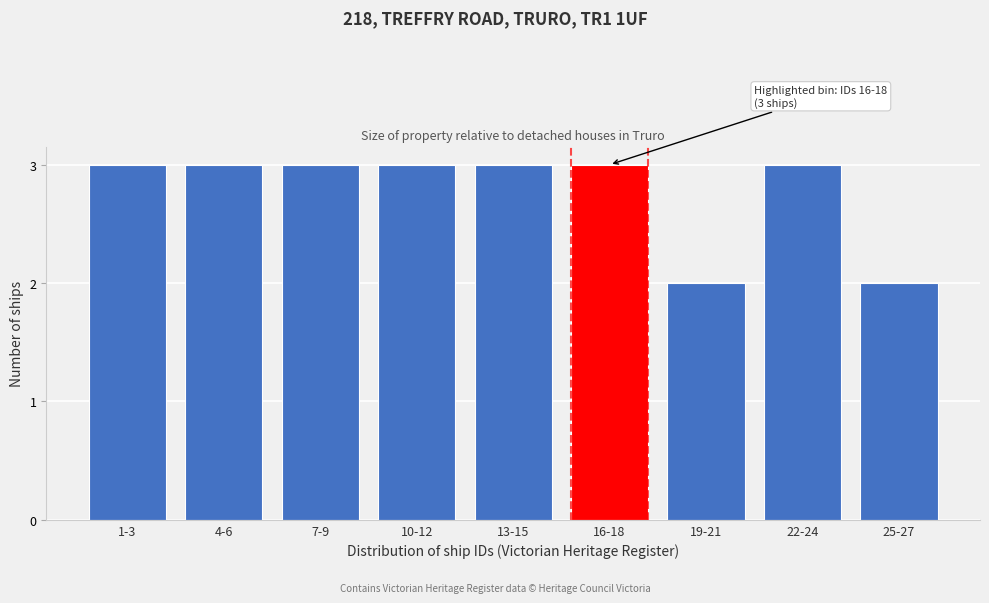

Reading left to right, extract all data points from this chart.

1-3=3	4-6=3	7-9=3	10-12=3	13-15=3	16-18=3	19-21=2	22-24=3	25-27=2